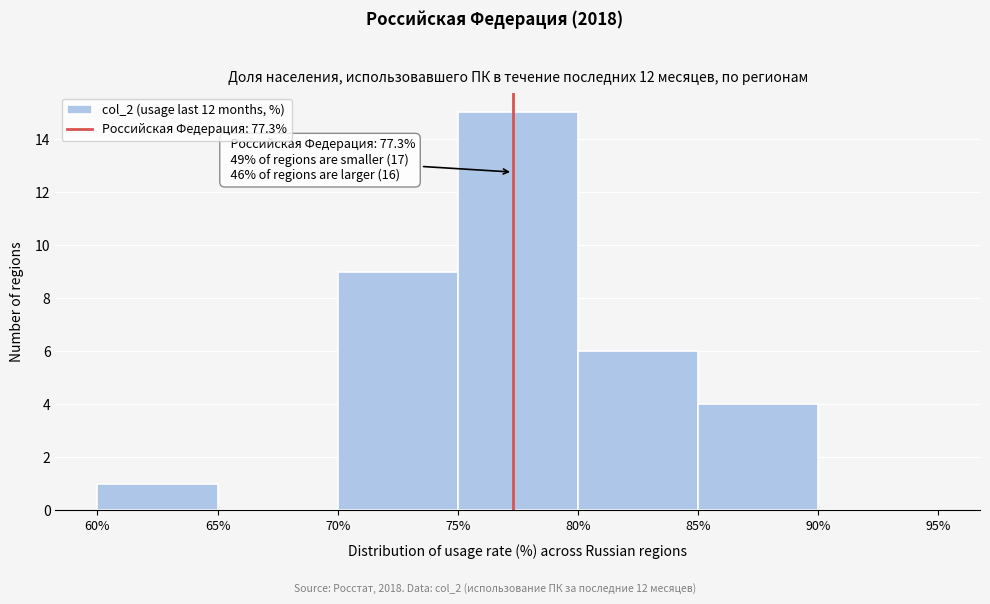

Over which range of the x-axis is the bar tallest?

75% to 80%